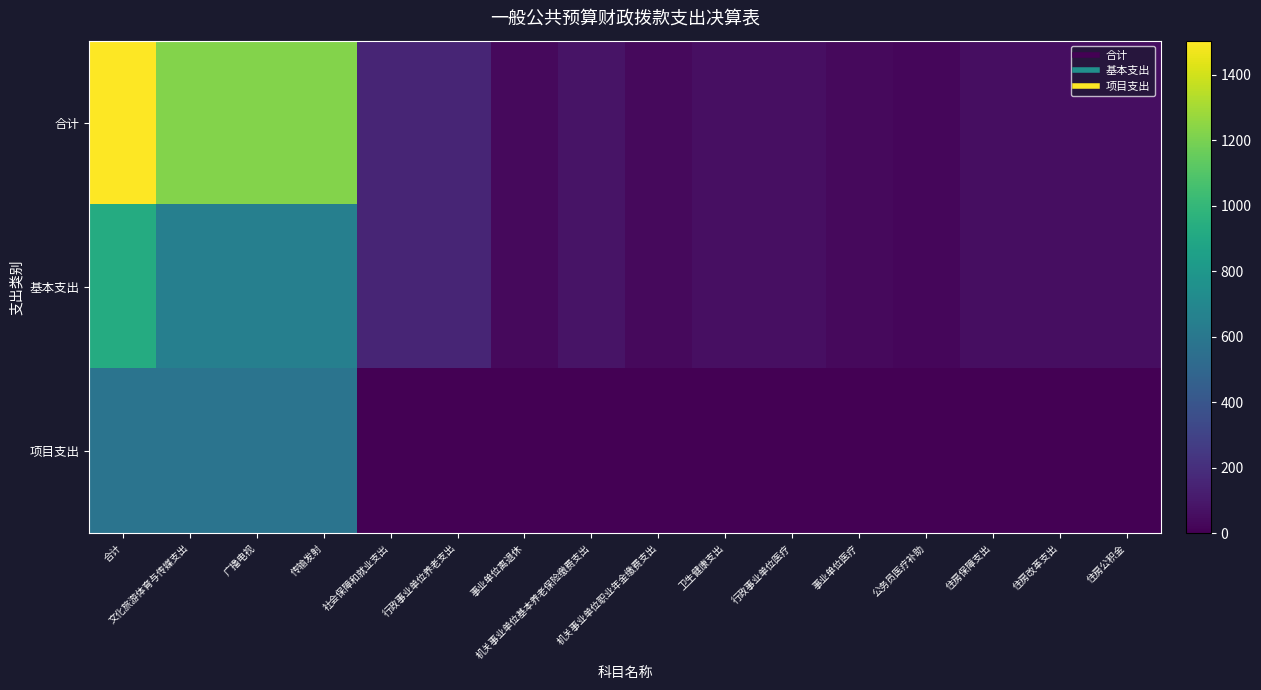

What is the greatest value displayed?

1504.1